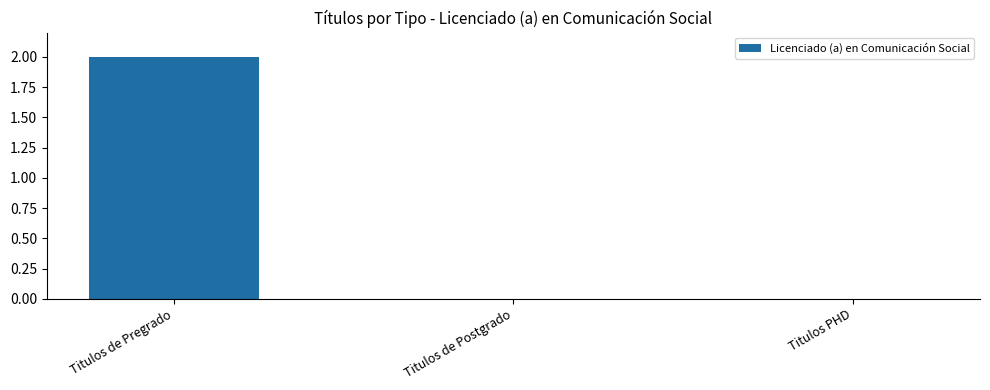

Which has a higher value, Titulos de Pregrado or Titulos de Postgrado?

Titulos de Pregrado